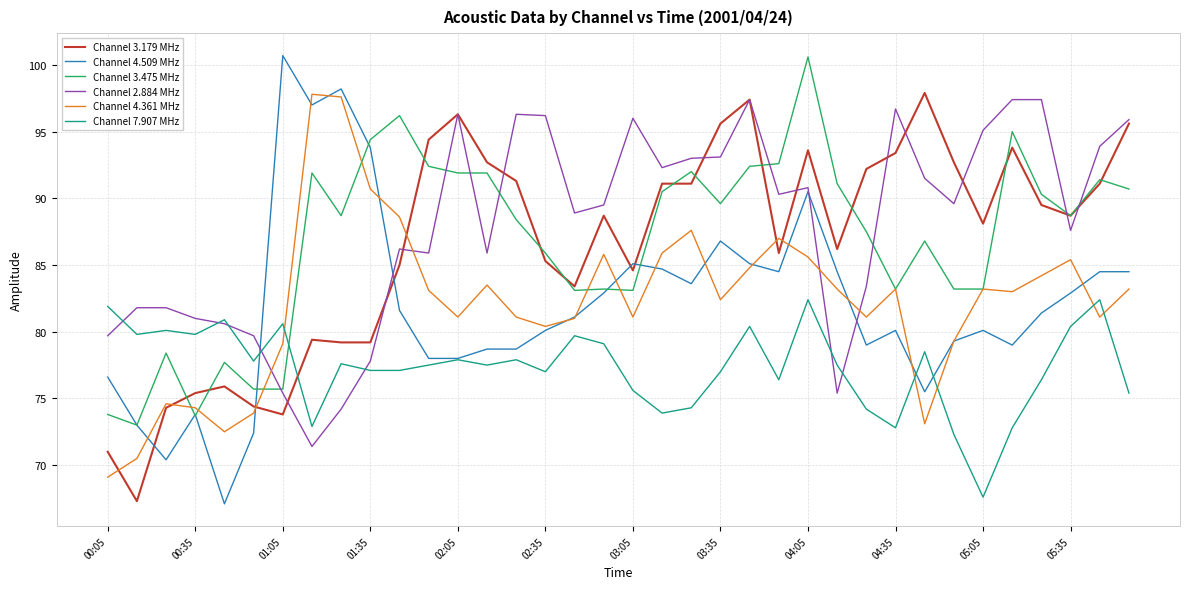

What is the difference between the second highest and second lowest values in the Channel 3.179 MHz series?

26.4